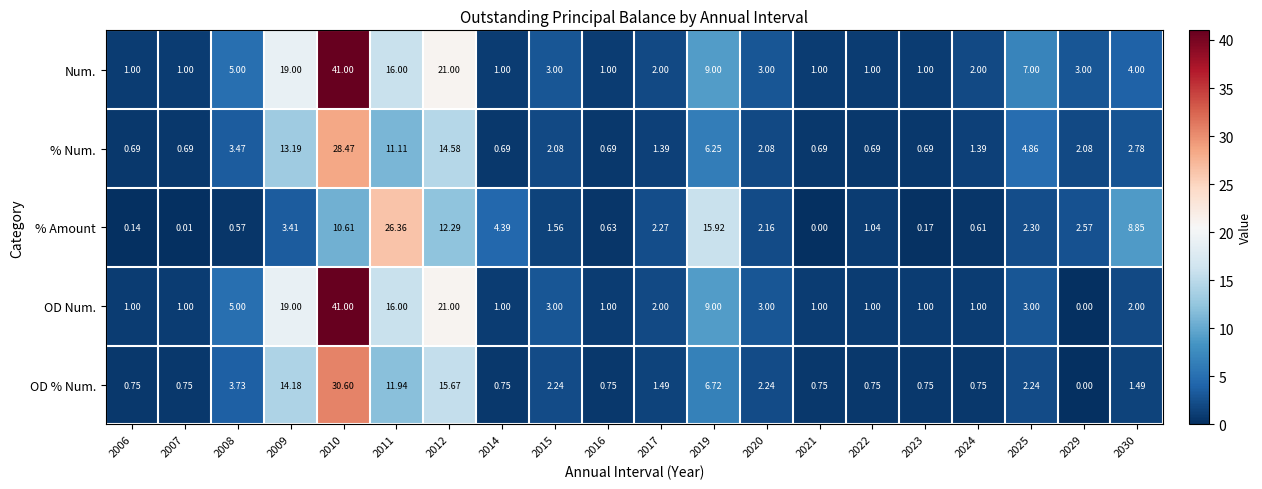

Which series has the largest range (max minus min)?

OD Num.